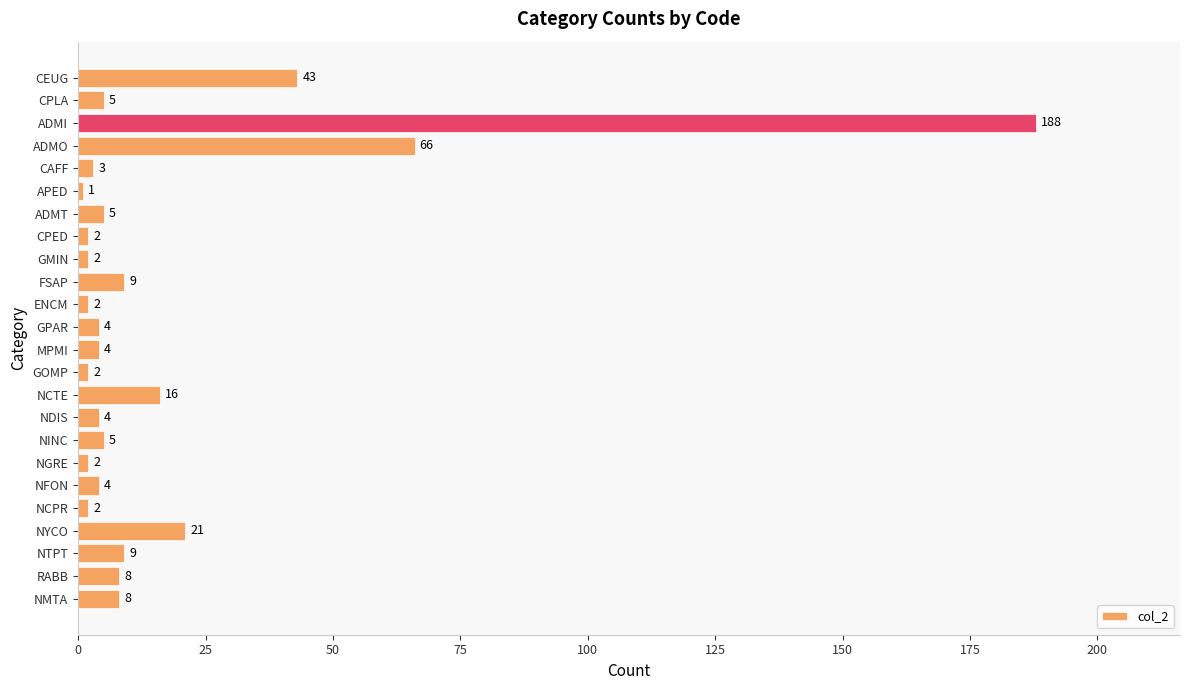

What is the change in value from ENCM to MPMI?

+2